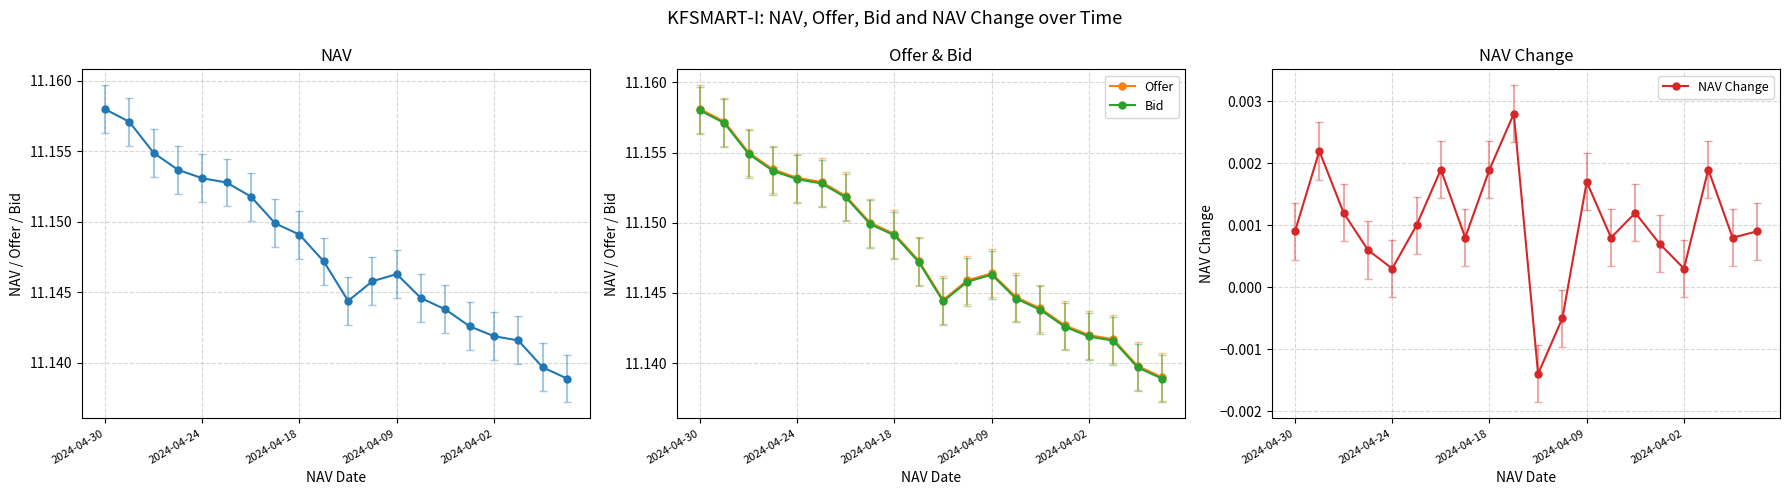

True or false: NAV and NAV Change cross at least once.

False